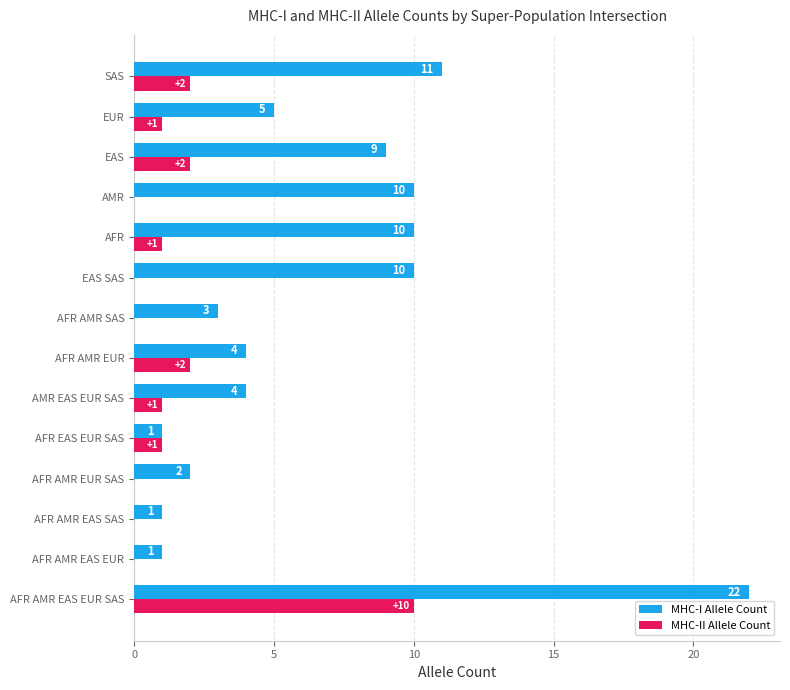

How many series are shown in this chart?

2